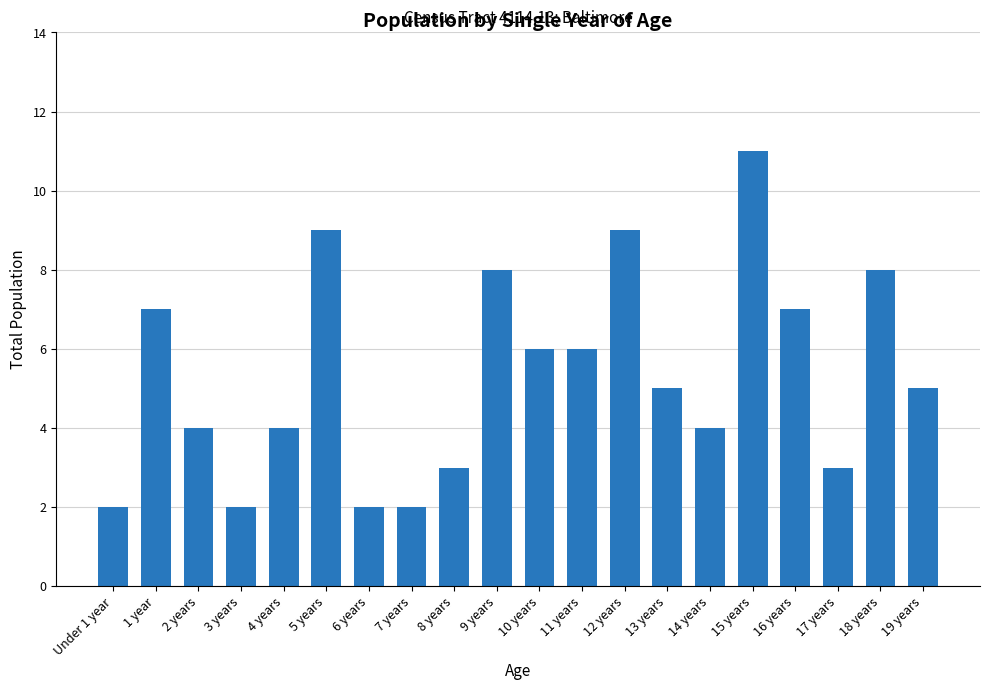

What is the ratio of the value at 17 years to the value at 13 years?

0.6